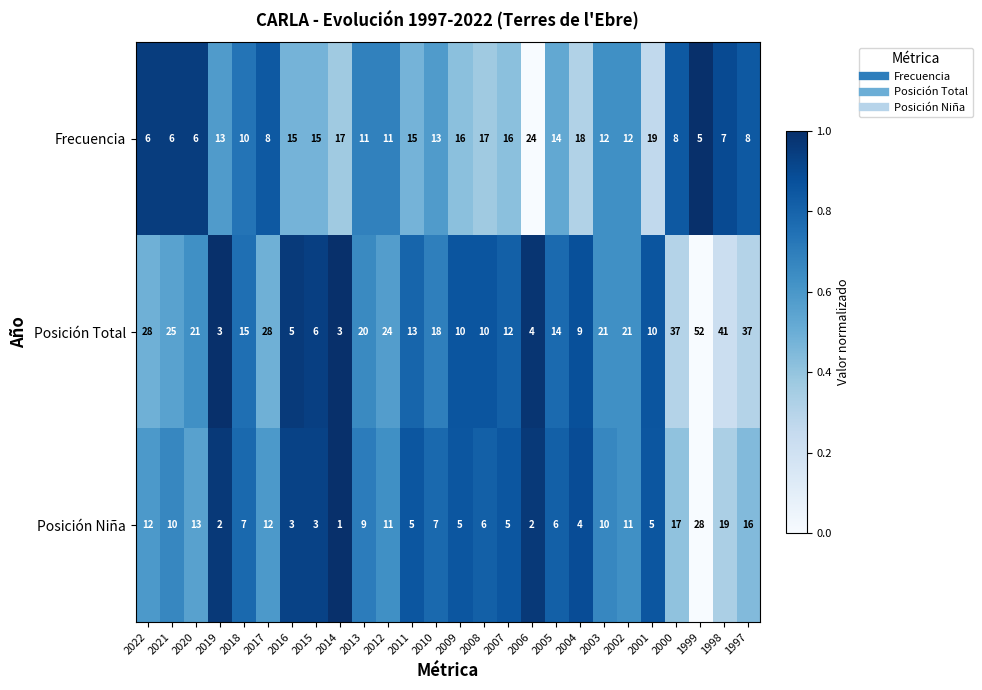

Where does the Posición Total series first go above 18?

2022